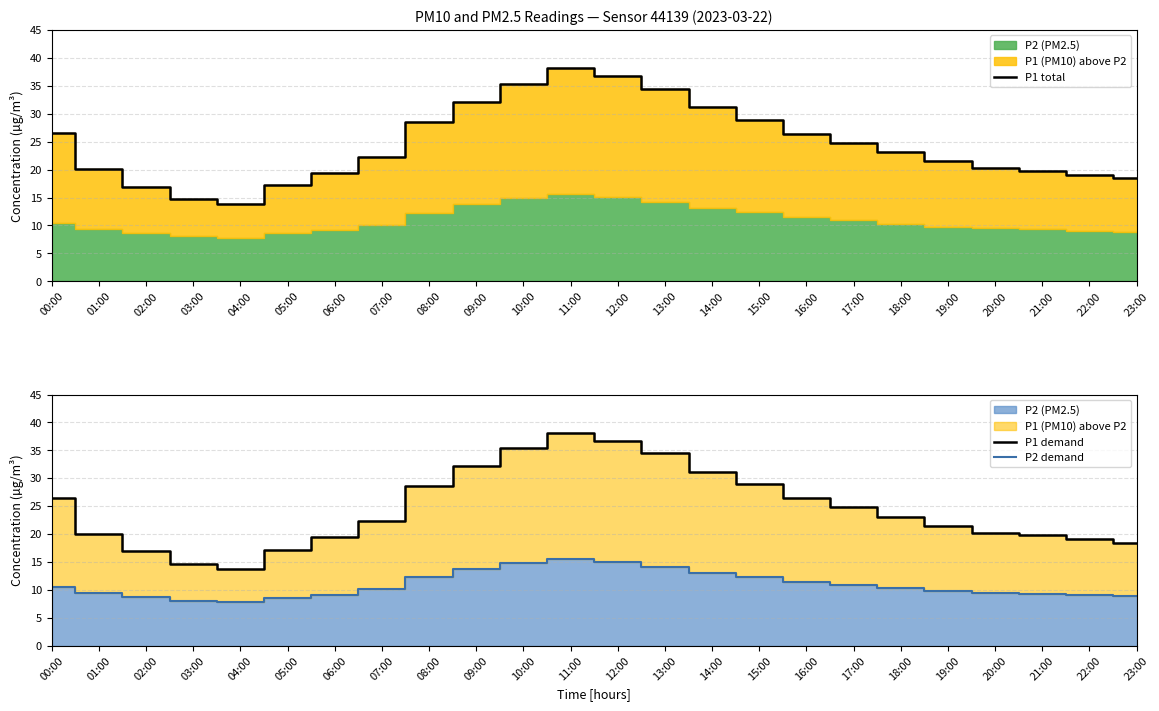

Reading left to right, list all the values displayed in this chart.

P1 total: 00:00=26.5	01:00=20.1	02:00=16.9	03:00=14.7	04:00=13.8	05:00=17.2	06:00=19.4	07:00=22.3	08:00=28.6	09:00=32.1	10:00=35.4	11:00=38.2	12:00=36.8	13:00=34.5	14:00=31.2	15:00=28.9	16:00=26.4	17:00=24.8	18:00=23.1	19:00=21.5	20:00=20.3	21:00=19.8	22:00=19.1	23:00=18.5
P1 demand: 00:00=26.5	01:00=20.1	02:00=16.9	03:00=14.7	04:00=13.8	05:00=17.2	06:00=19.4	07:00=22.3	08:00=28.6	09:00=32.1	10:00=35.4	11:00=38.2	12:00=36.8	13:00=34.5	14:00=31.2	15:00=28.9	16:00=26.4	17:00=24.8	18:00=23.1	19:00=21.5	20:00=20.3	21:00=19.8	22:00=19.1	23:00=18.5
P2 demand: 00:00=10.5	01:00=9.4	02:00=8.7	03:00=8.1	04:00=7.8	05:00=8.7	06:00=9.2	07:00=10.2	08:00=12.3	09:00=13.8	10:00=14.9	11:00=15.6	12:00=15.1	13:00=14.2	14:00=13.1	15:00=12.4	16:00=11.5	17:00=10.9	18:00=10.3	19:00=9.8	20:00=9.5	21:00=9.3	22:00=9.1	23:00=8.9